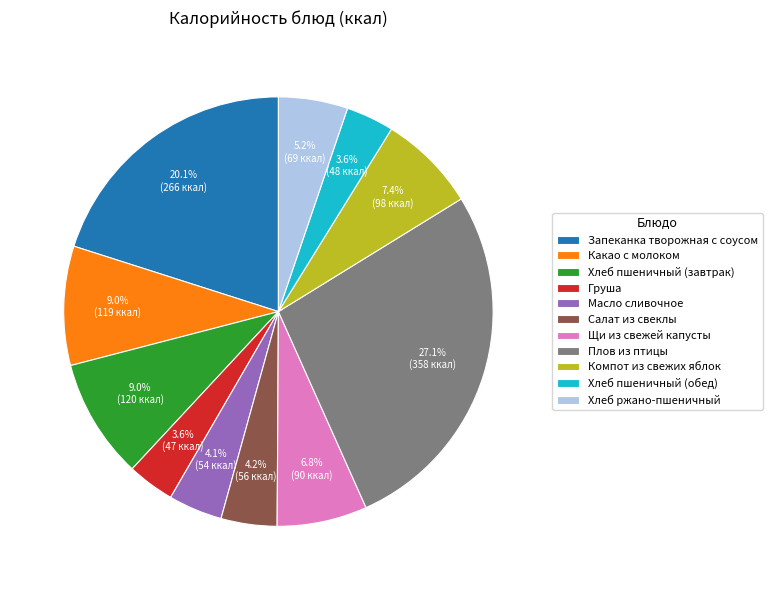

What percentage is the Хлеб ржано-пшеничный slice, to the nearest percent?

5%